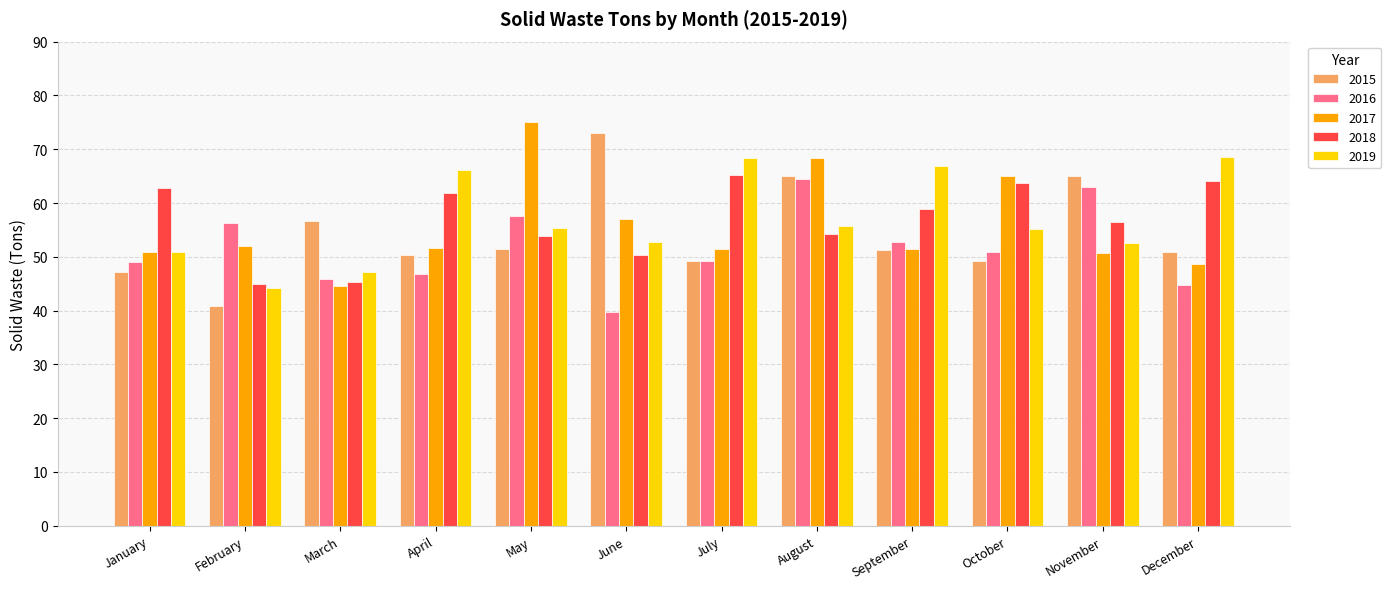

What is the lowest value of the 2019 series?

44.2